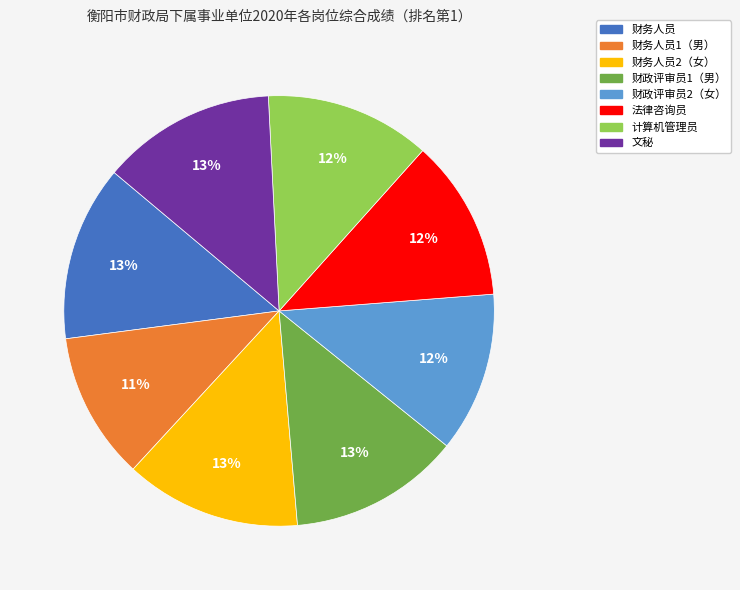

Does any single category account for the majority?

No